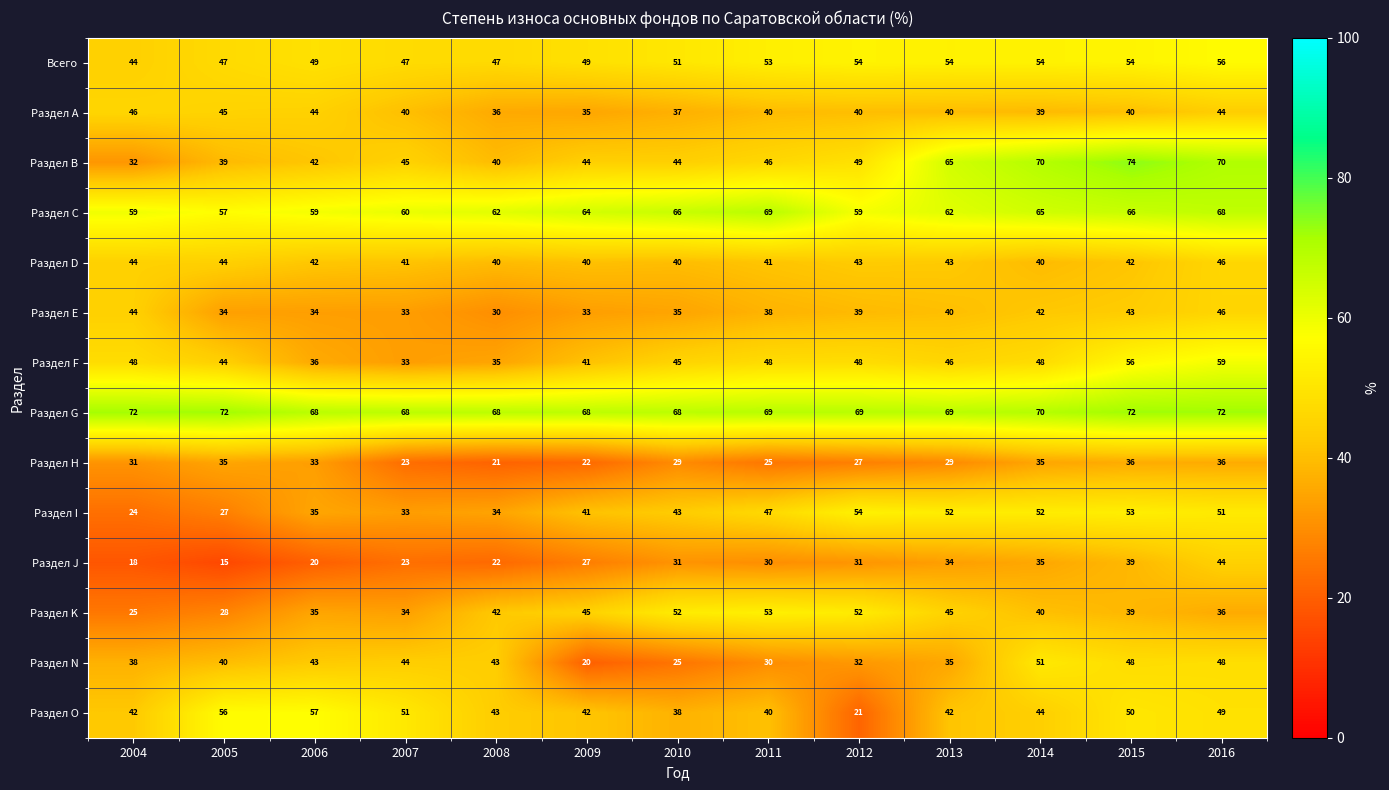

Which series has the largest range (max minus min)?

Раздел В